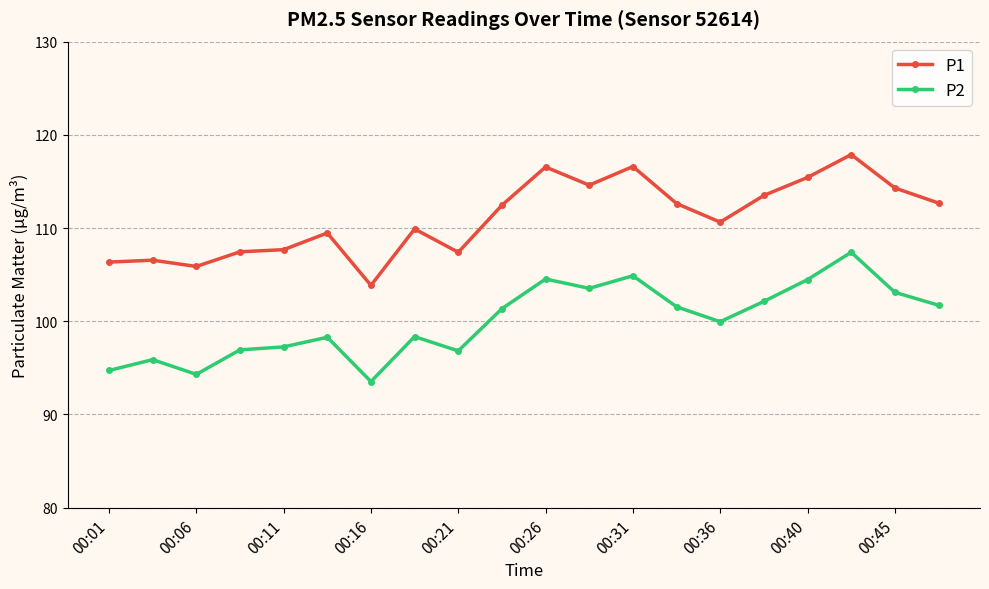

What is the difference between the maximum and minimum values in the P1 series?

14.0